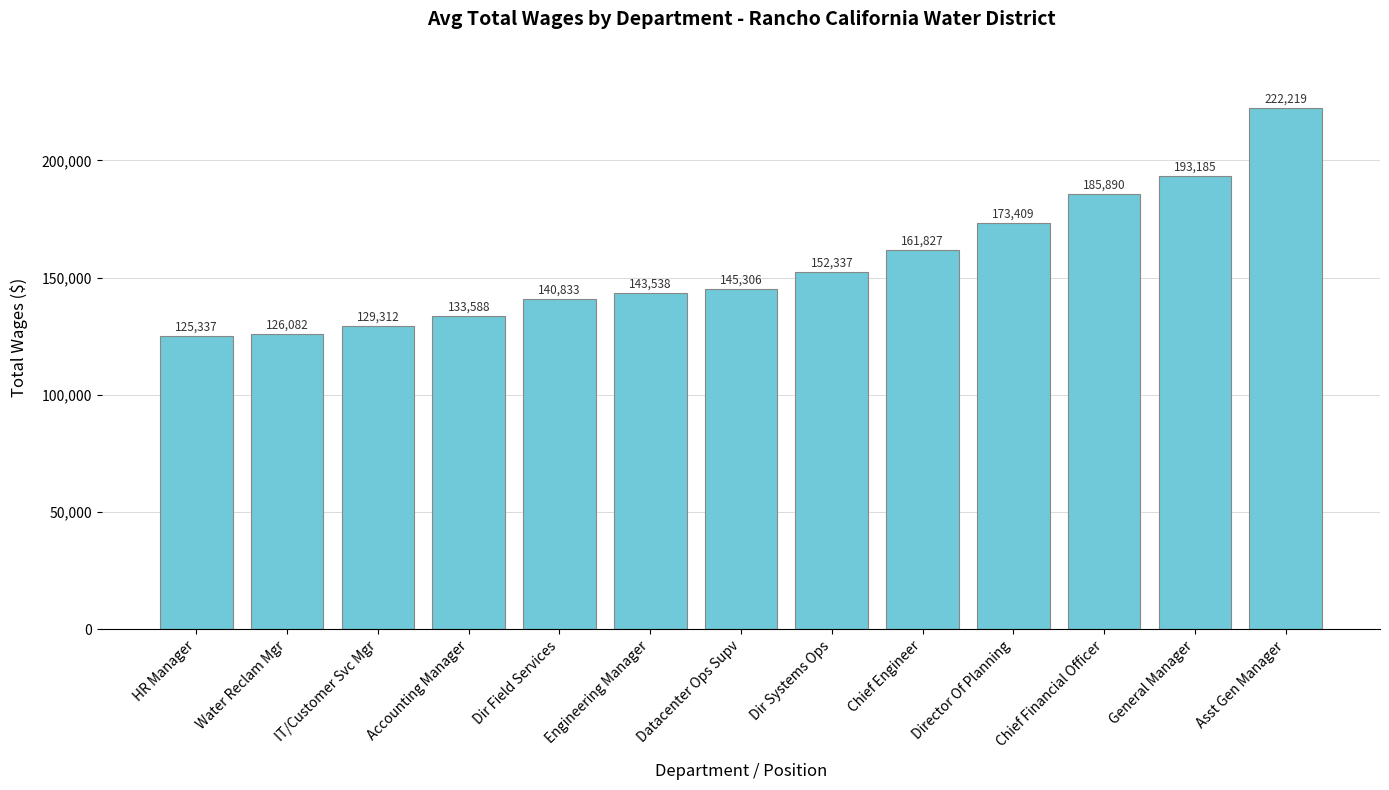

Reading left to right, what are all the values shown in this chart?

125337	126082	129312	133588	140833	143538	145306	152337	161827	173409	185890	193185	222219